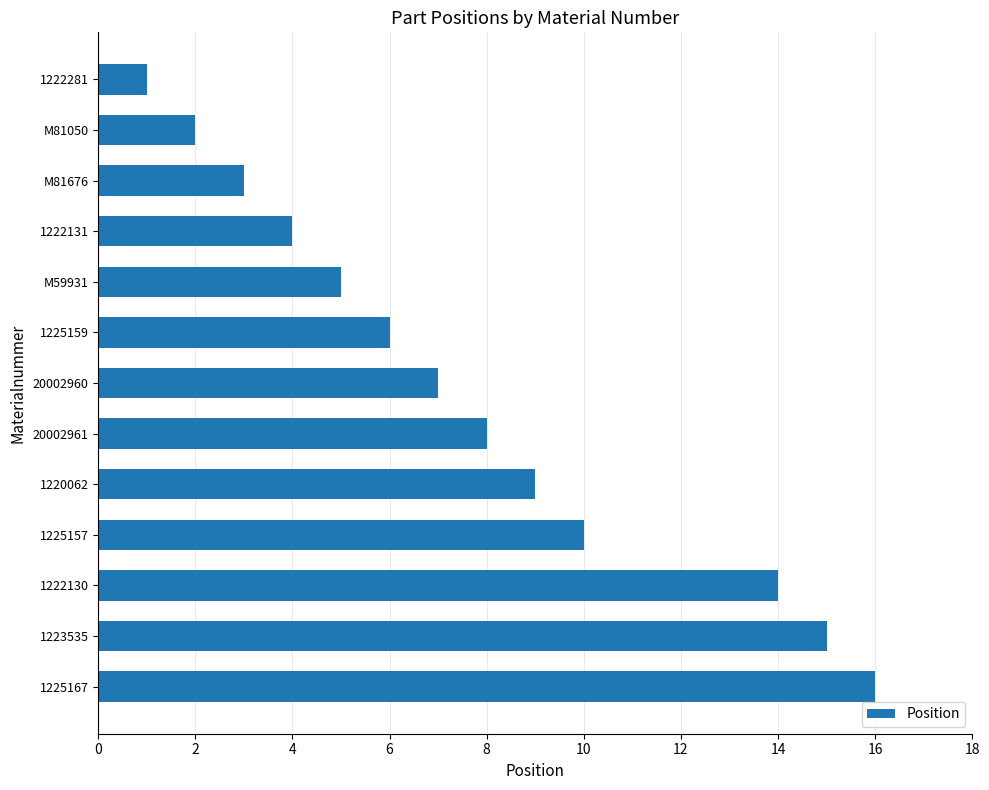

Rank the categories by value from lowest to highest.

1222281, M81050, M81676, 1222131, M59931, 1225159, 20002960, 20002961, 1220062, 1225157, 1222130, 1223535, 1225167